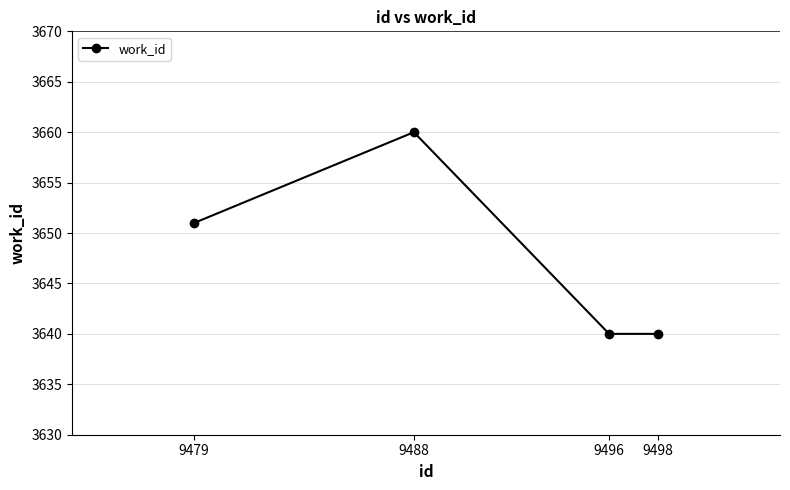

How many points are higher than both their immediate neighbors (excluding endpoints)?

1